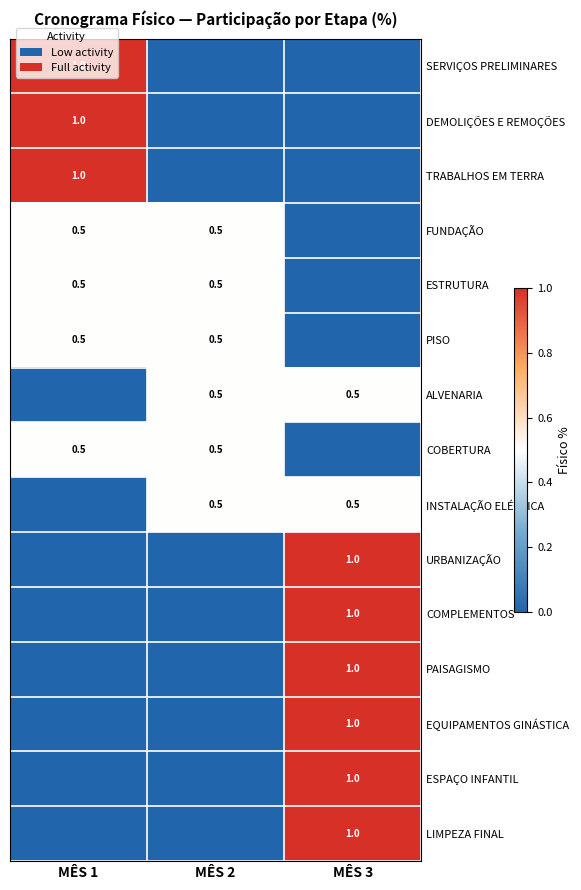

The EQUIPAMENTOS GINÁSTICA series shows 1.0 at MÊS 3. True or false?

True